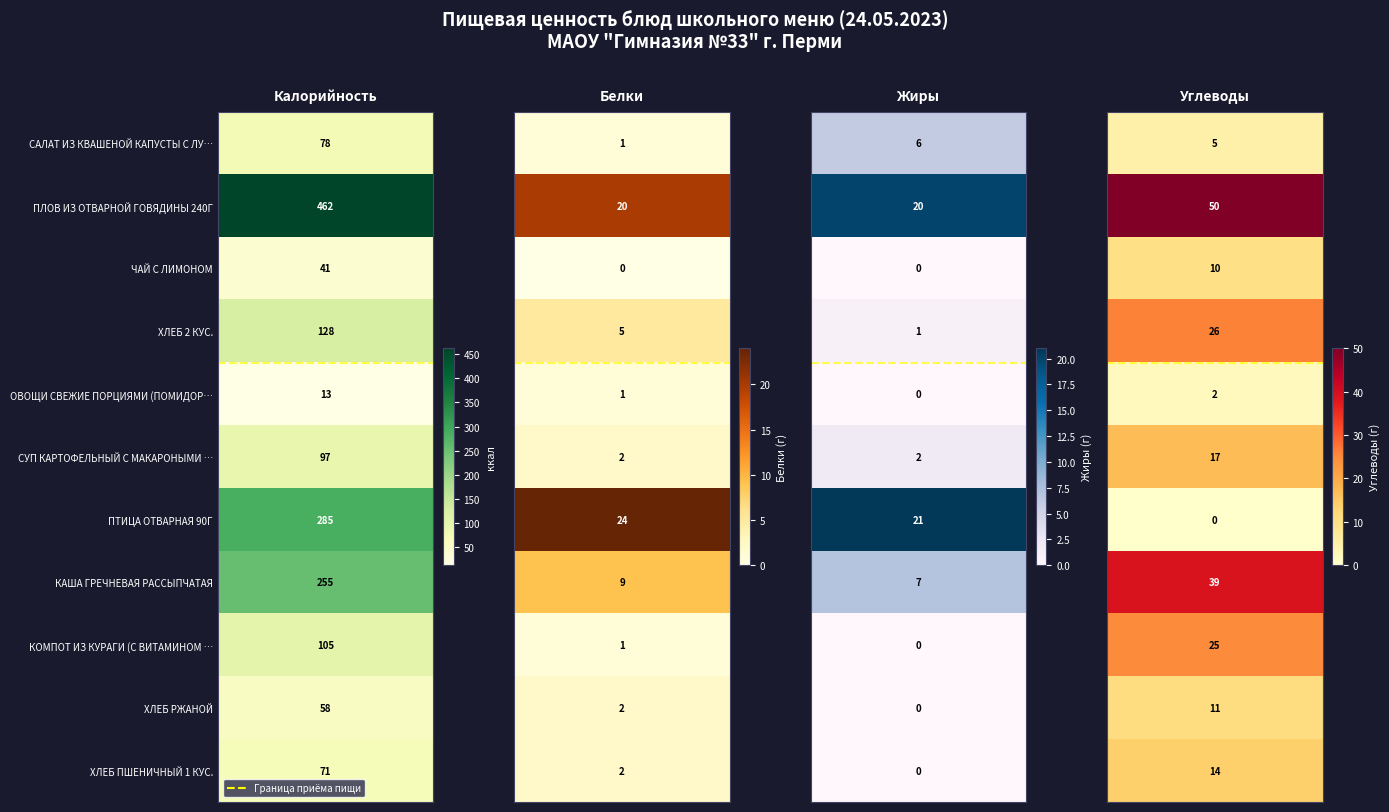

What is the difference between the highest and lowest values at 10?

71